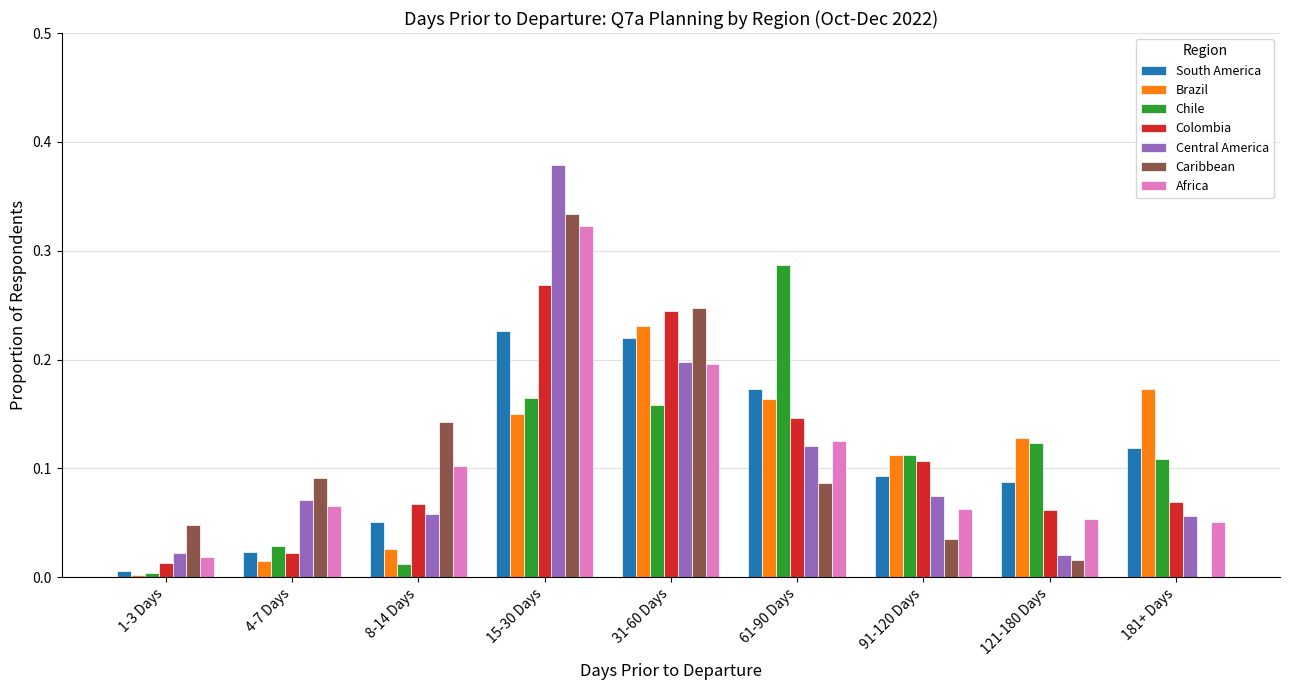

What is the sum of all Africa values?

1.0